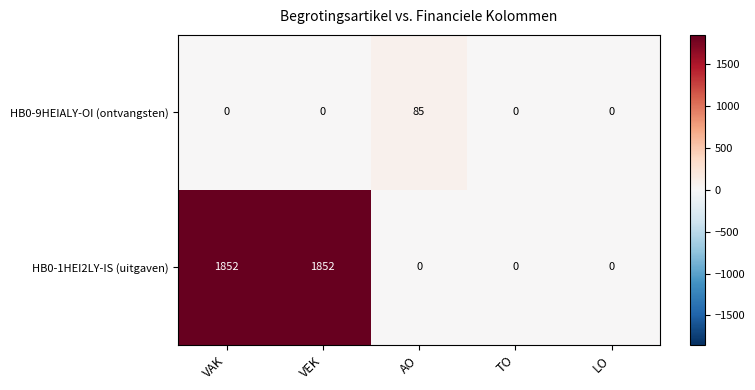

Which series has the largest total across all categories?

HB0-1HEI2LY-IS (uitgaven)